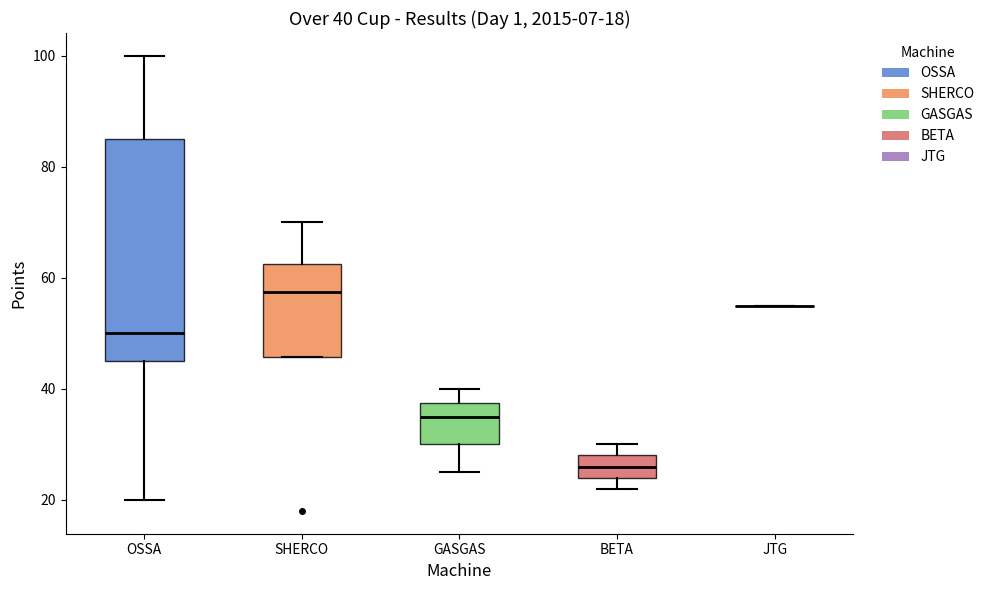

Which box is the tallest, from its lower edge to its upper edge?

OSSA